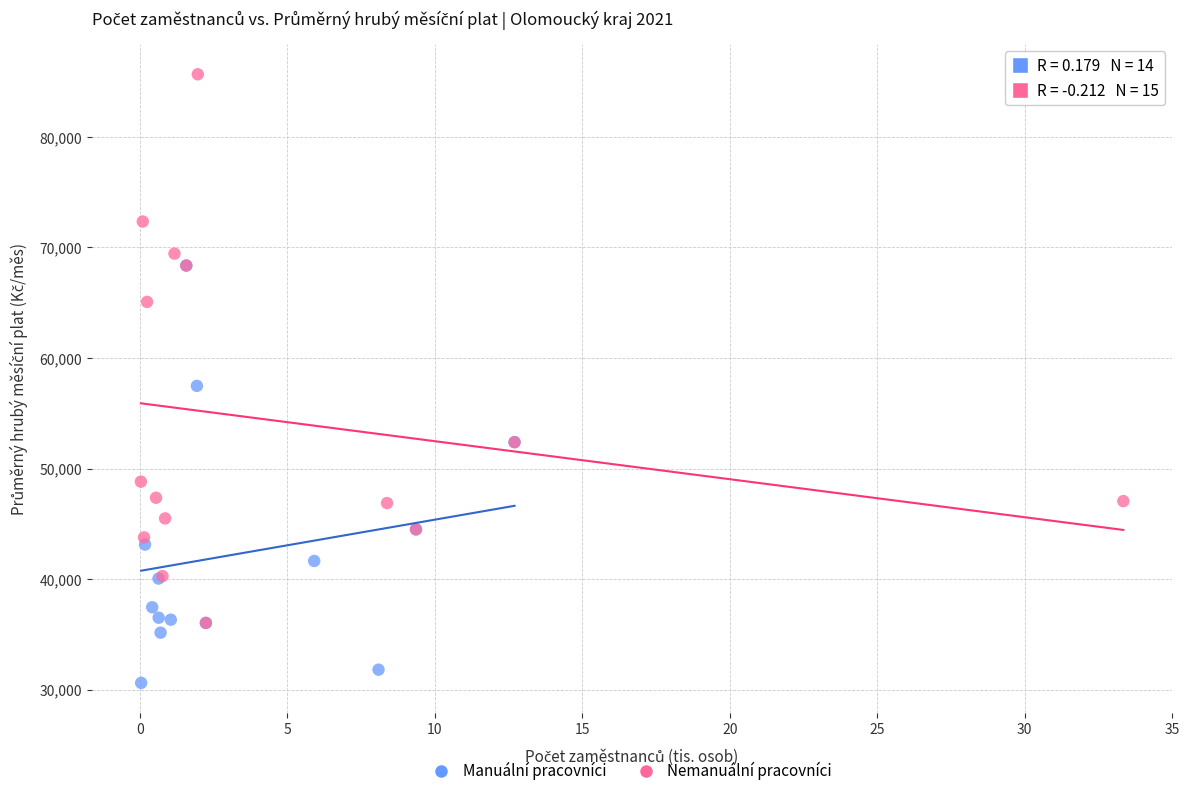

Which series contains the highest Y value?

Nemanuální pracovníci